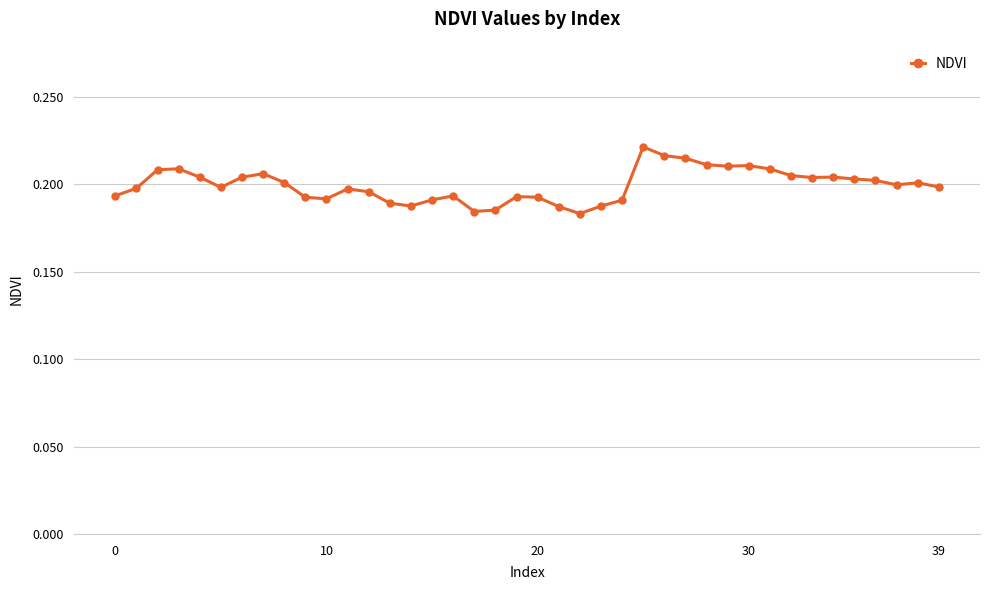

Count the values in the range 0 to 1.

40